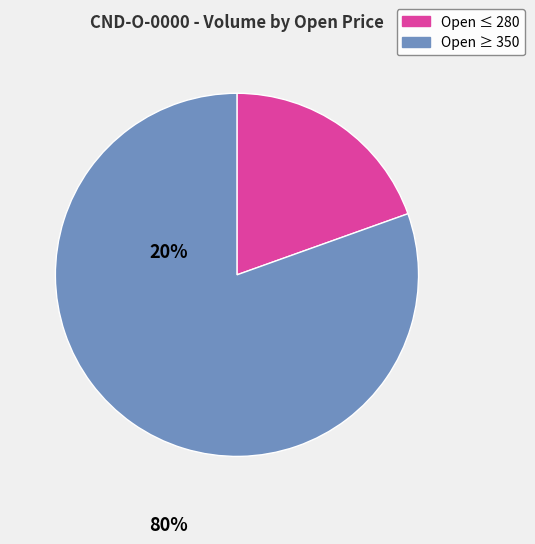

Is there any slice that represents more than half of the pie?

Yes